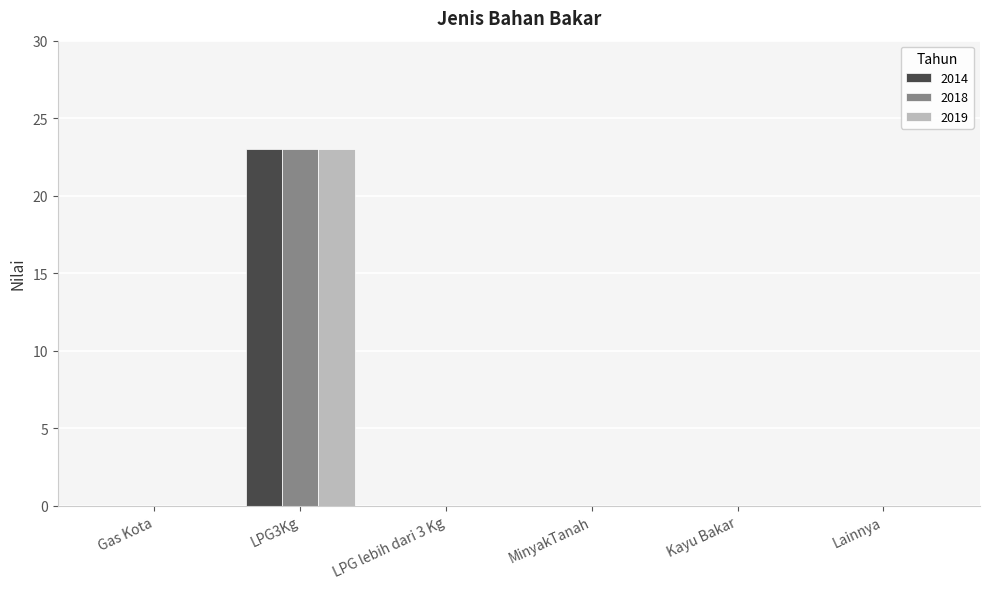

What value does the 2018 series have at LPG3Kg?

23